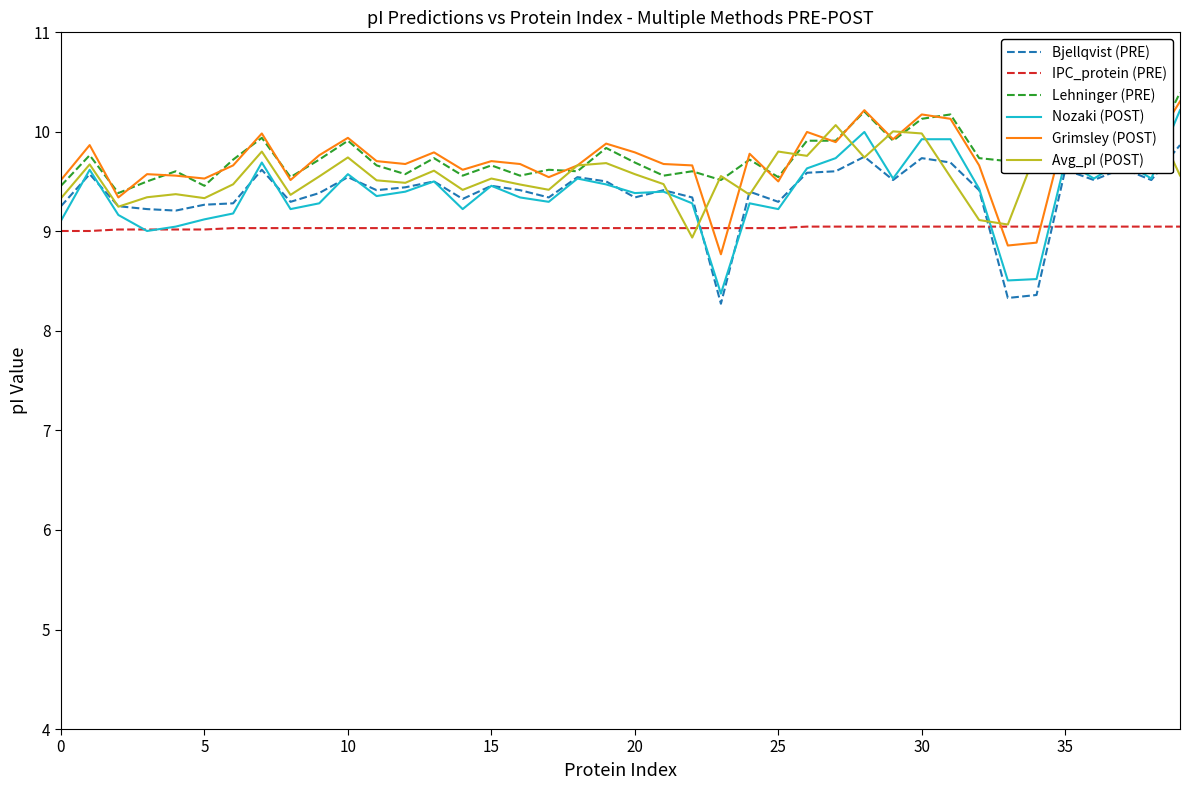

What is the minimum value for IPC_protein (PRE)?

9.0